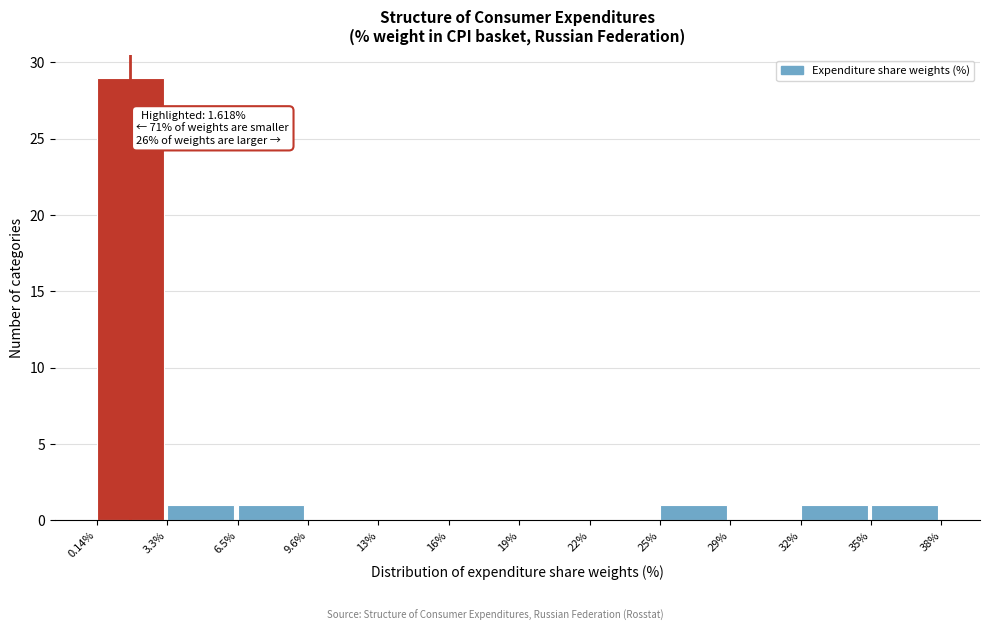

Reading right to left, transcribe all the data shown in this chart.

35%=1	32%=1	29%=0	25%=1	22%=0	19%=0	16%=0	13%=0	9.6%=0	6.5%=1	3.3%=1	0.14%=29